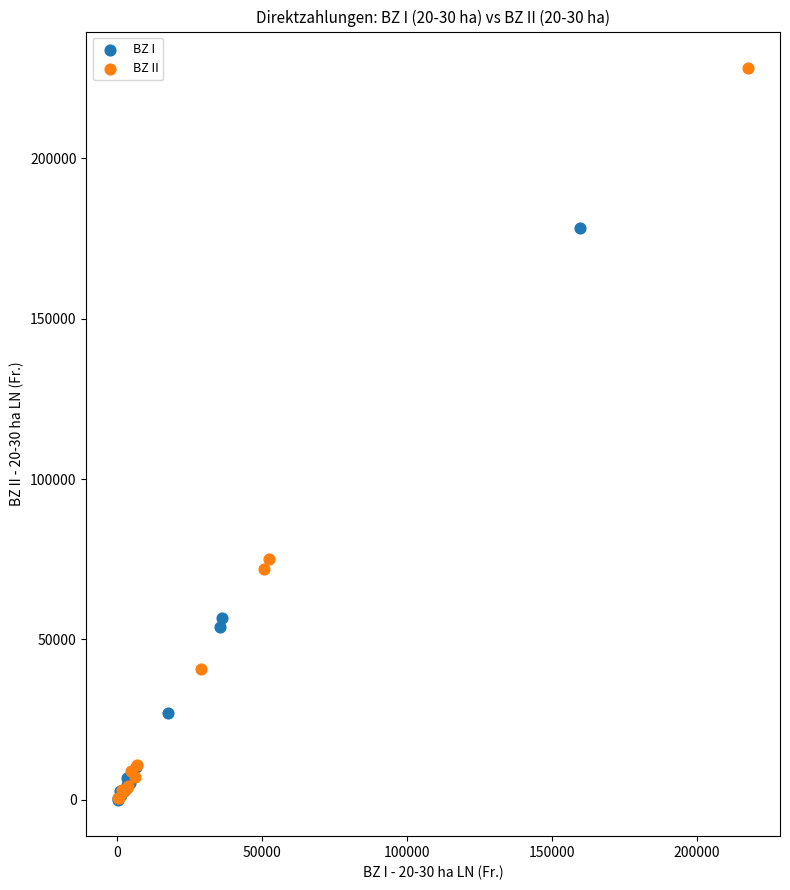

Which series has the largest Y range (max minus min)?

BZ II